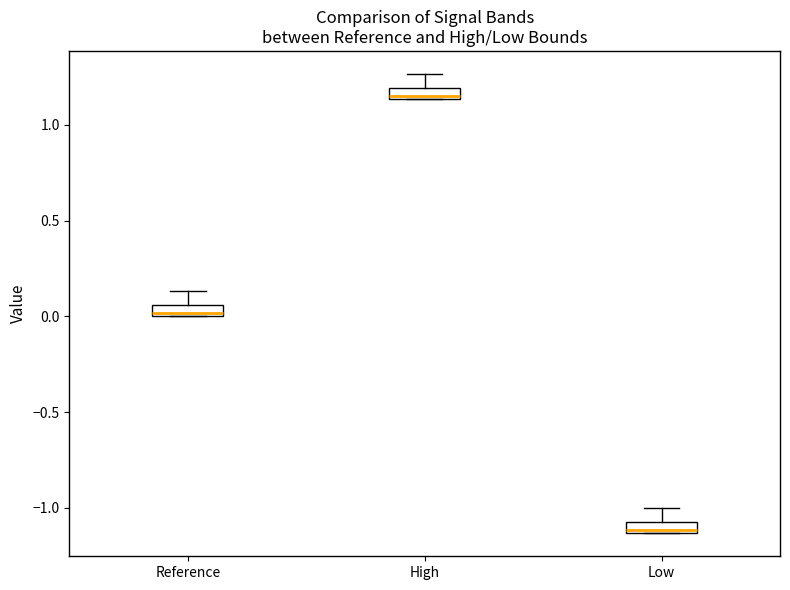

Where does the upper whisker of the box for High end on the y-axis? The values are not printed on the chart, so give them approximately, as read against the axis.

1.25